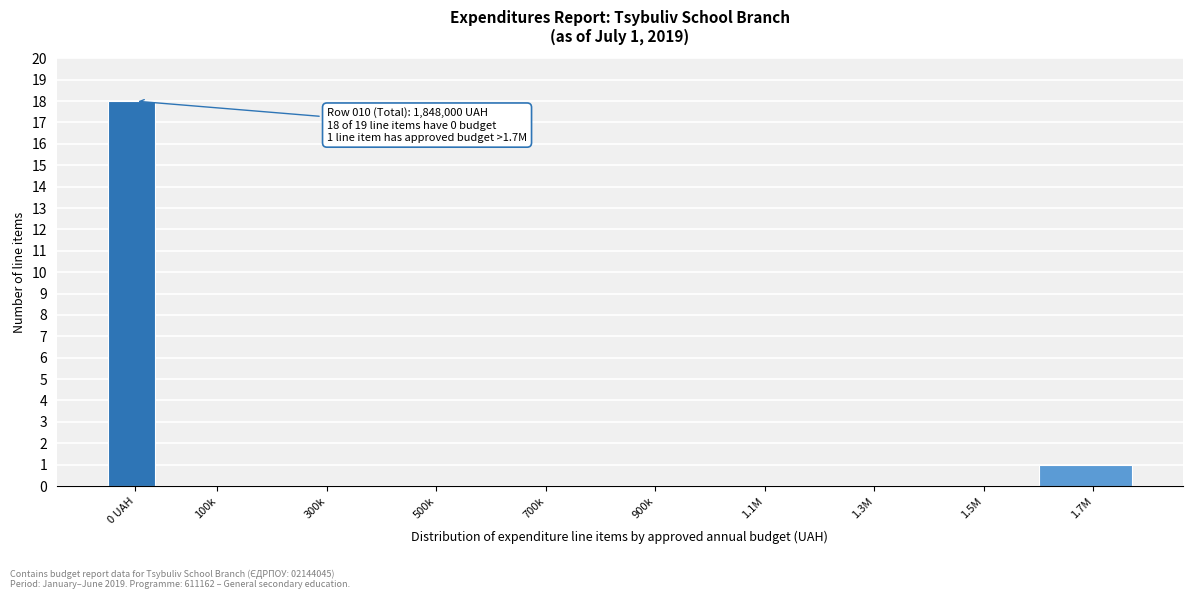

Reading left to right, list all the values displayed in this chart.

0 UAH=18	100k=0	300k=0	500k=0	700k=0	900k=0	1.1M=0	1.3M=0	1.5M=0	1.7M=1